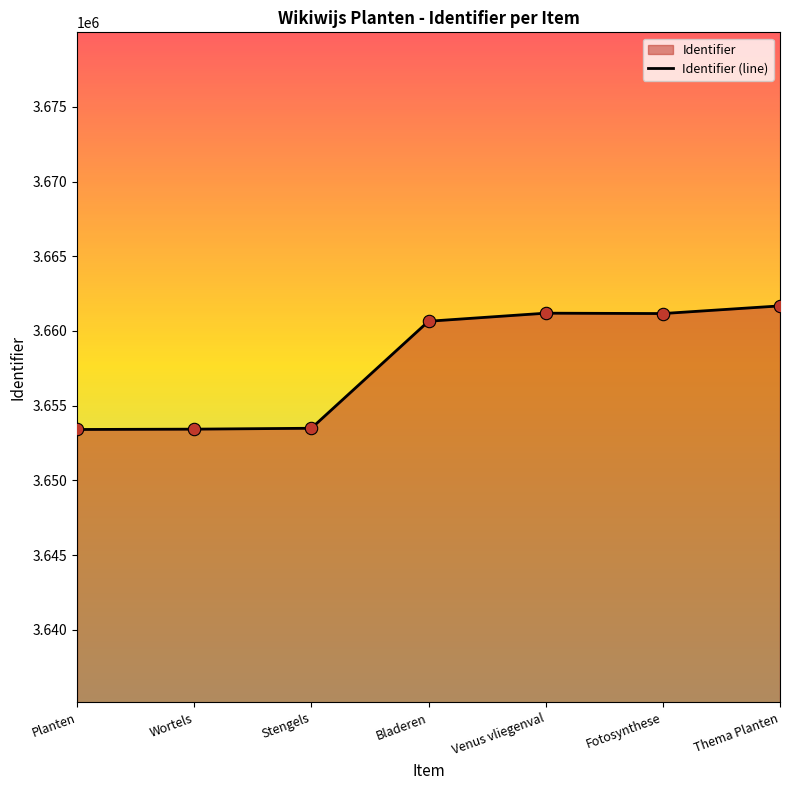

Between Planten and Stengels, which is larger?

Stengels